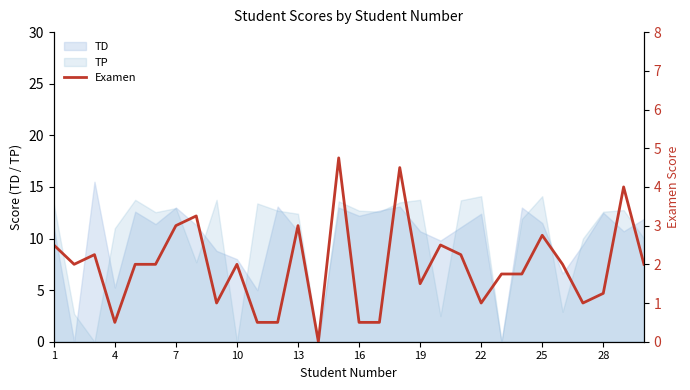

What is the highest value of the TP series?

14.1